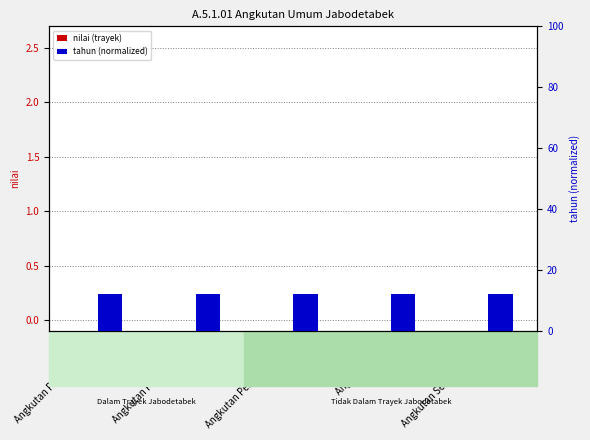

Which series has the largest total across all categories?

tahun (normalized)